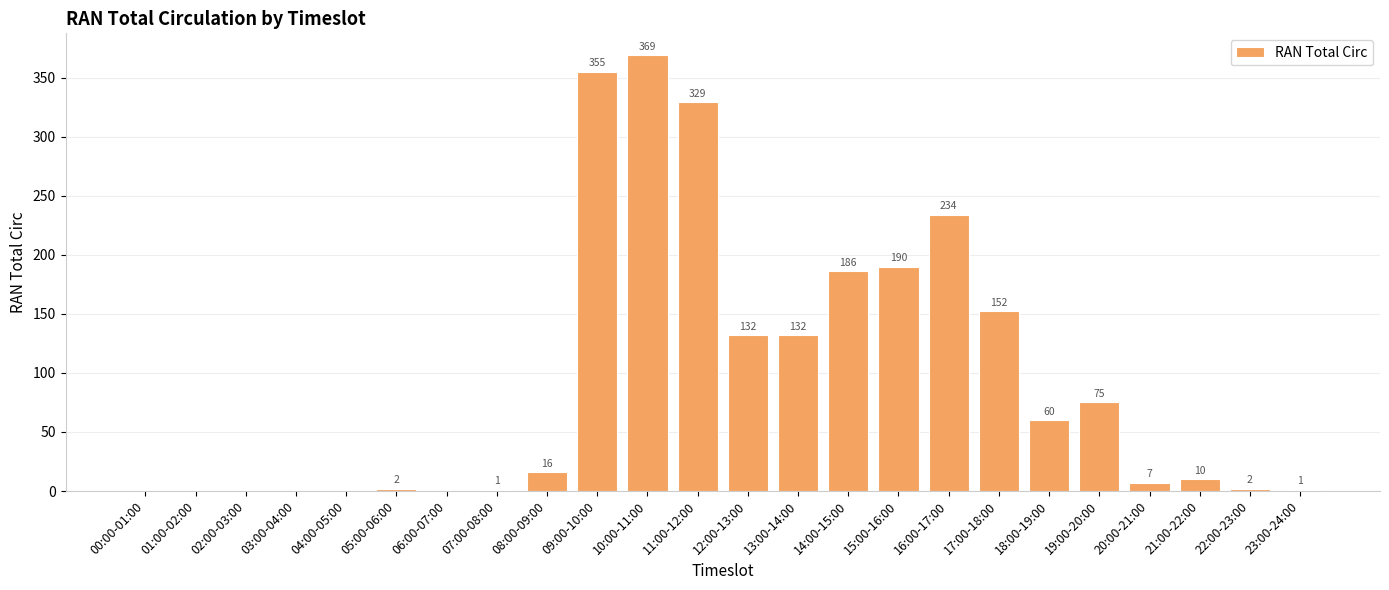

True or false: the data shows 0 at 06:00-07:00.

True